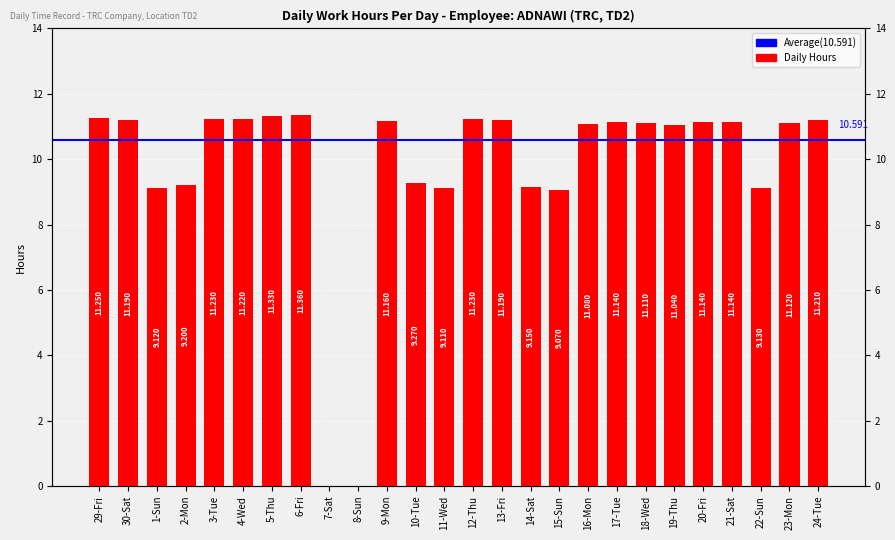

Reading left to right, extract all data points from this chart.

11.2	11.2	9.1	9.2	11.2	11.2	11.3	11.4	0.0	0.0	11.2	9.3	9.1	11.2	11.2	9.2	9.1	11.1	11.1	11.1	11.0	11.1	11.1	9.1	11.1	11.2